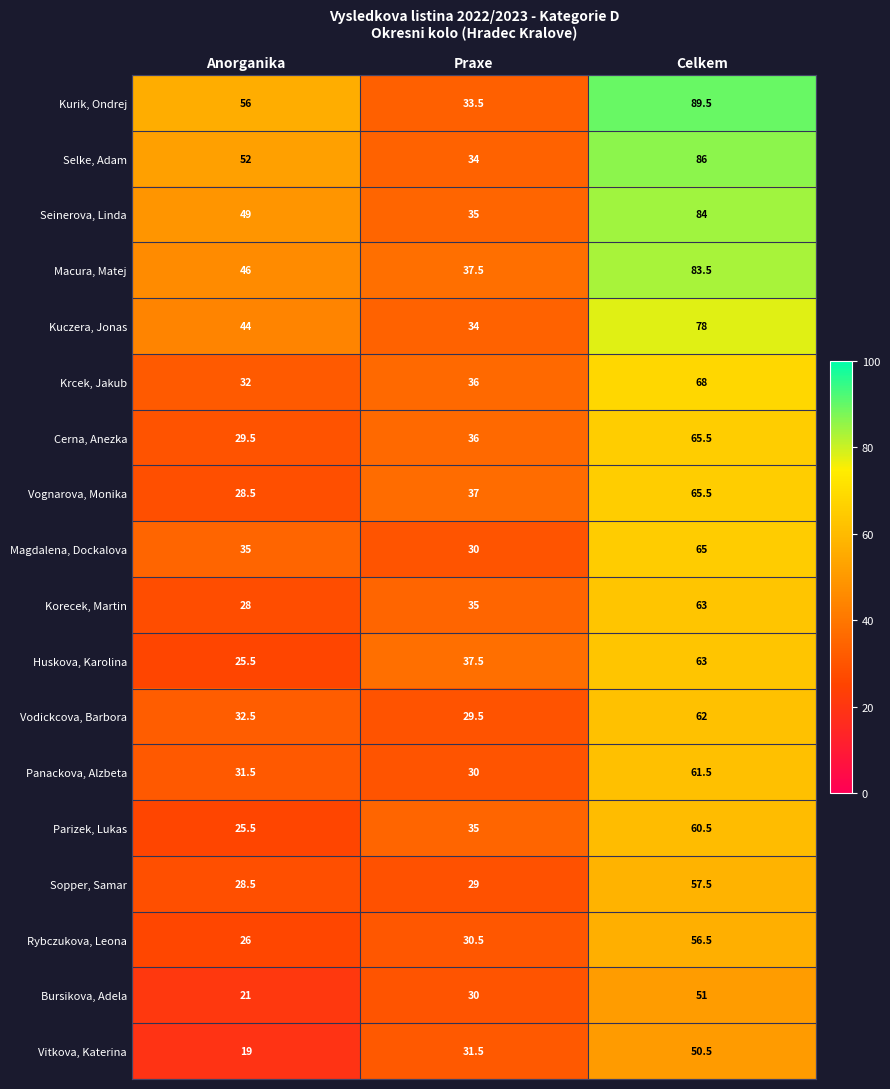

How many series are shown in this chart?

18